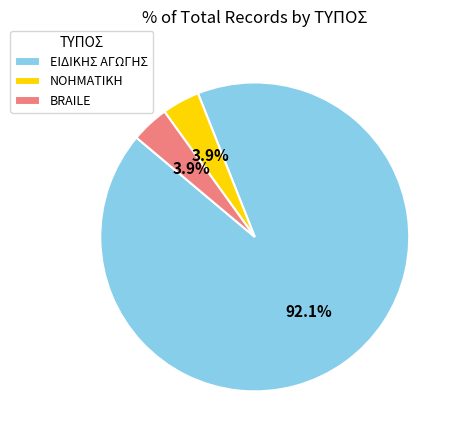

Which category has the biggest portion of the pie?

ΕΙΔΙΚΗΣ ΑΓΩΓΗΣ